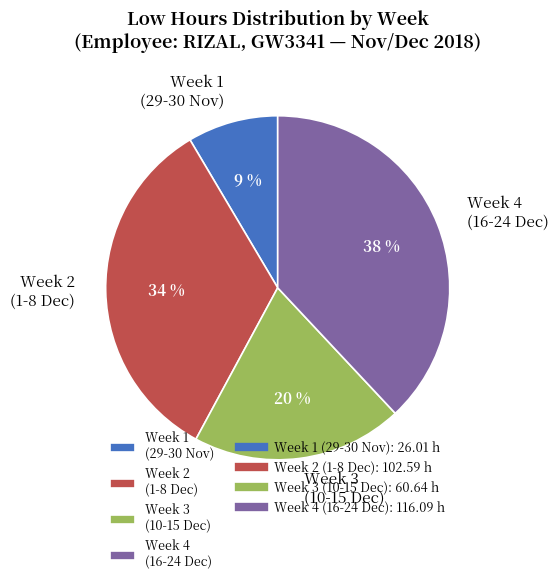

Which has a higher value, Week 1 (29-30 Nov) or Week 4 (16-24 Dec)?

Week 4 (16-24 Dec)